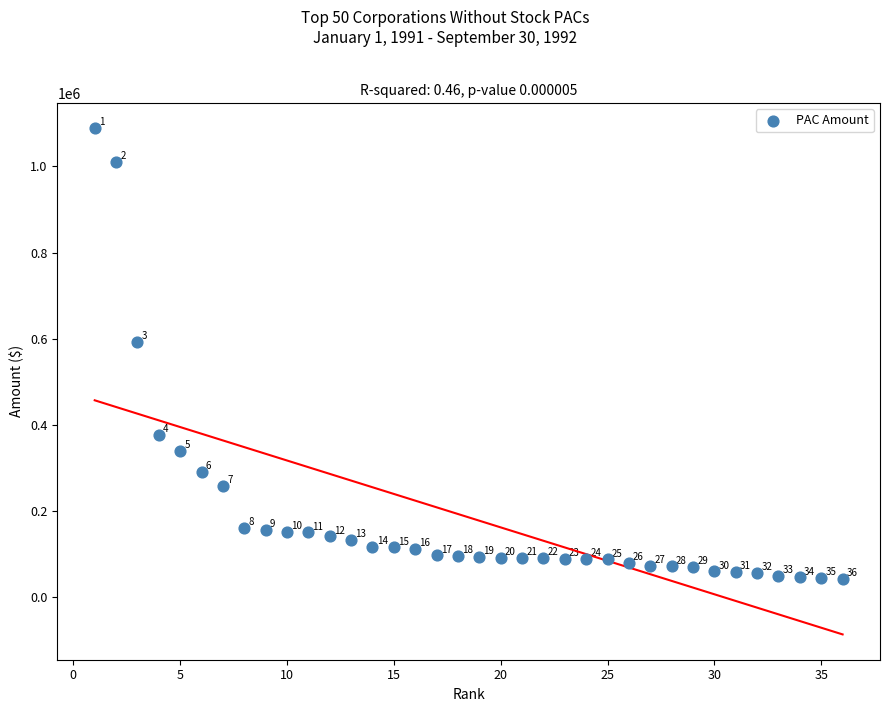

What Y value in the scatter plot is closest to 564793?

592862